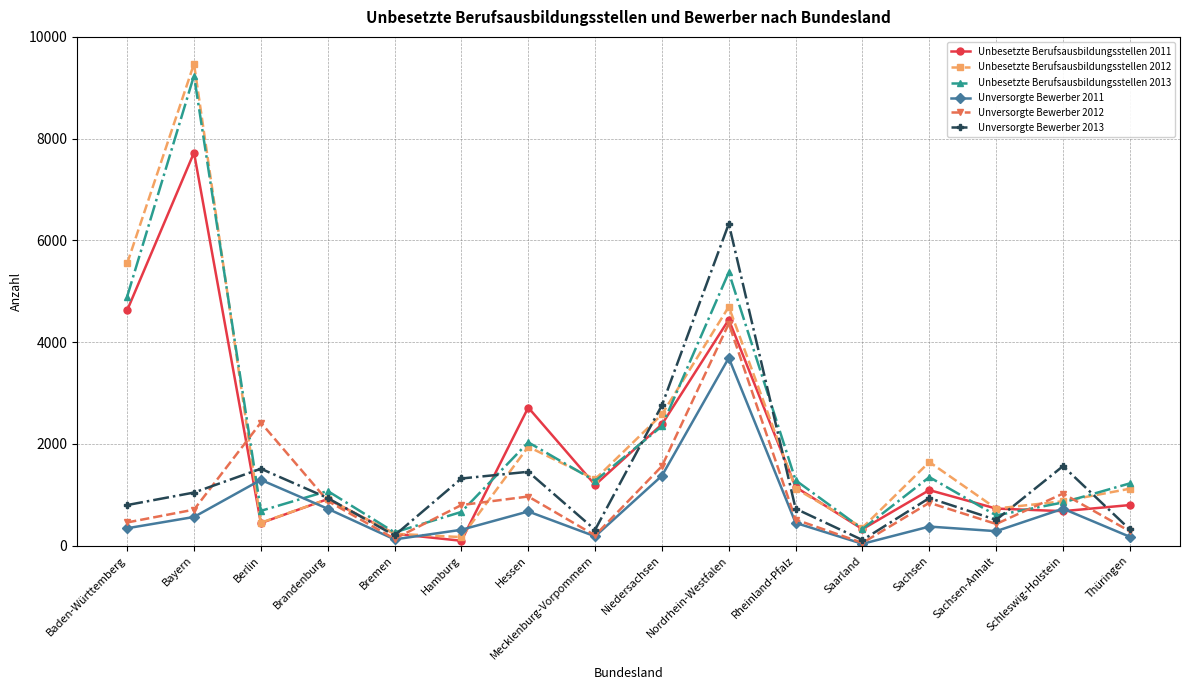

True or false: Unversorgte Bewerber 2013 has a value of 2760 at Niedersachsen.

True